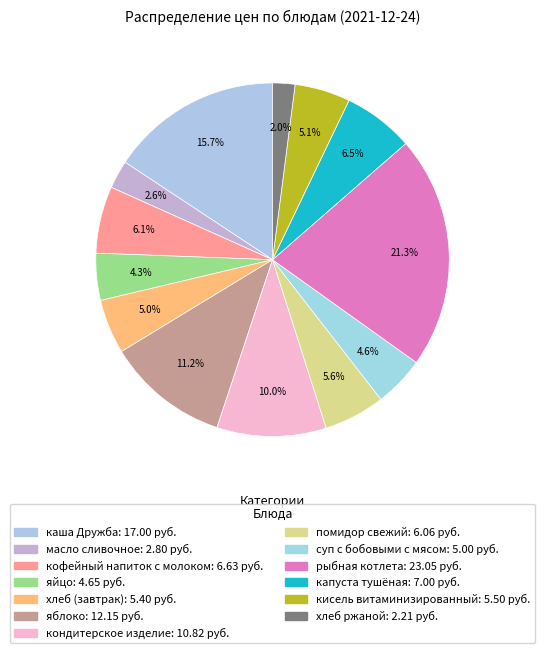

True or false: рыбная котлета accounts for 13% of the total.

False